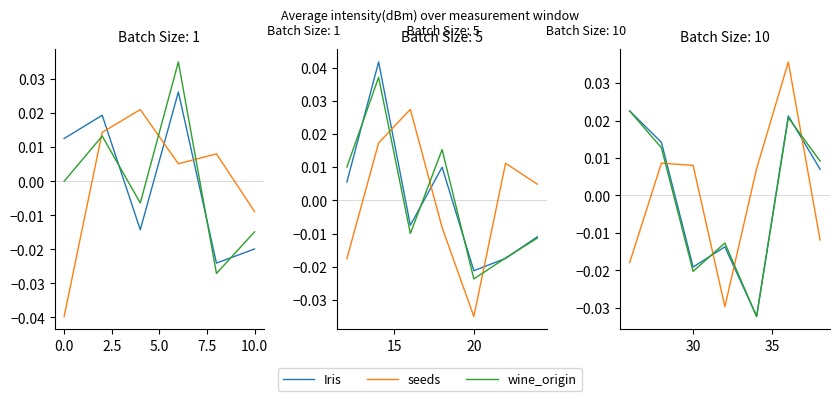

How many lines are shown in the chart?

3